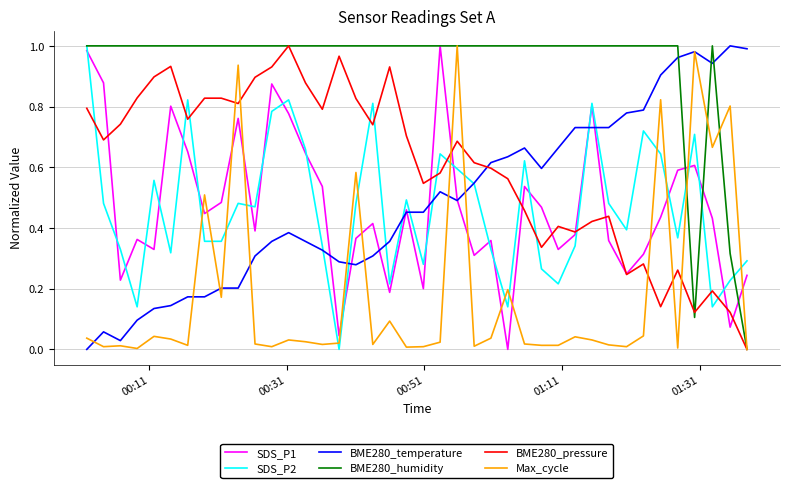

What are all the series names shown in the legend?

SDS_P1, SDS_P2, BME280_temperature, BME280_humidity, BME280_pressure, Max_cycle